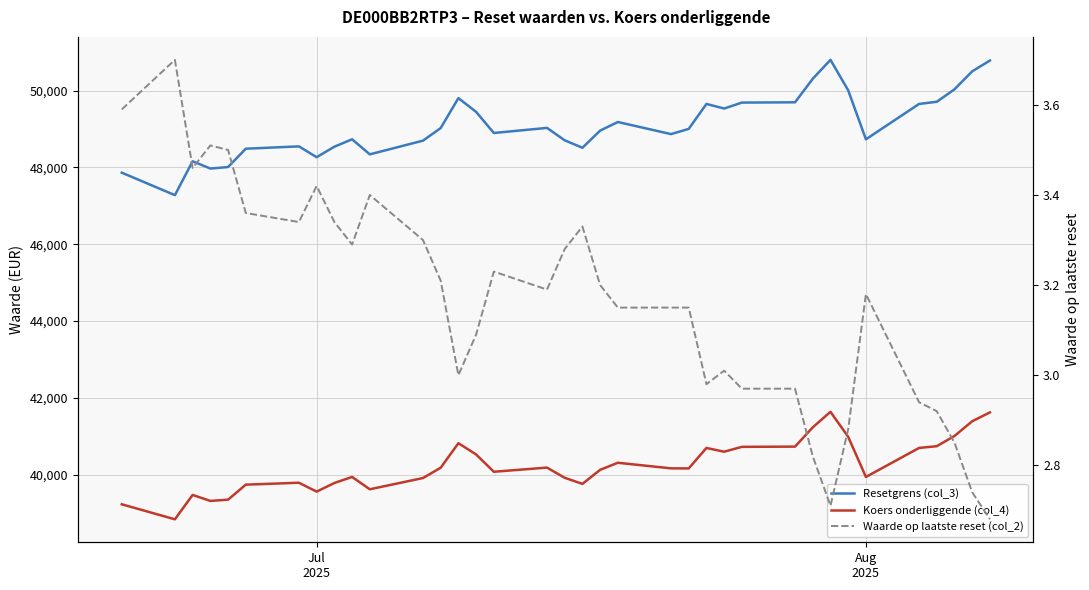

True or false: Waarde op laatste reset (col_2) and Resetgrens (col_3) intersect in this chart.

False